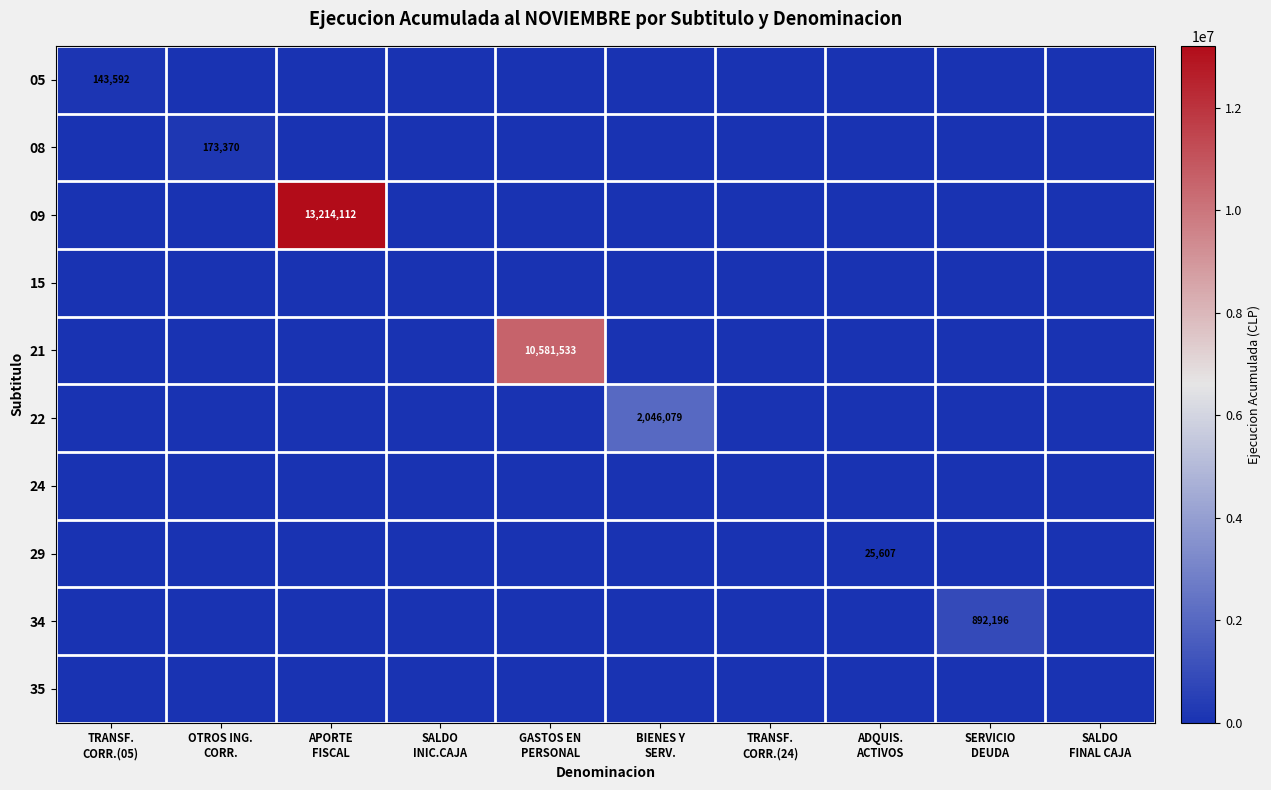

Between TRANSF. CORR.(05) and BIENES Y SERV., which series saw the biggest shift?

22